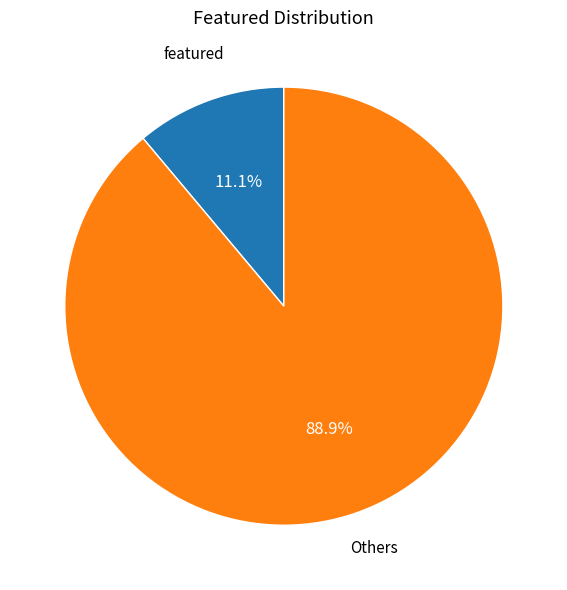

Combined, do Others and featured account for over 50%?

Yes